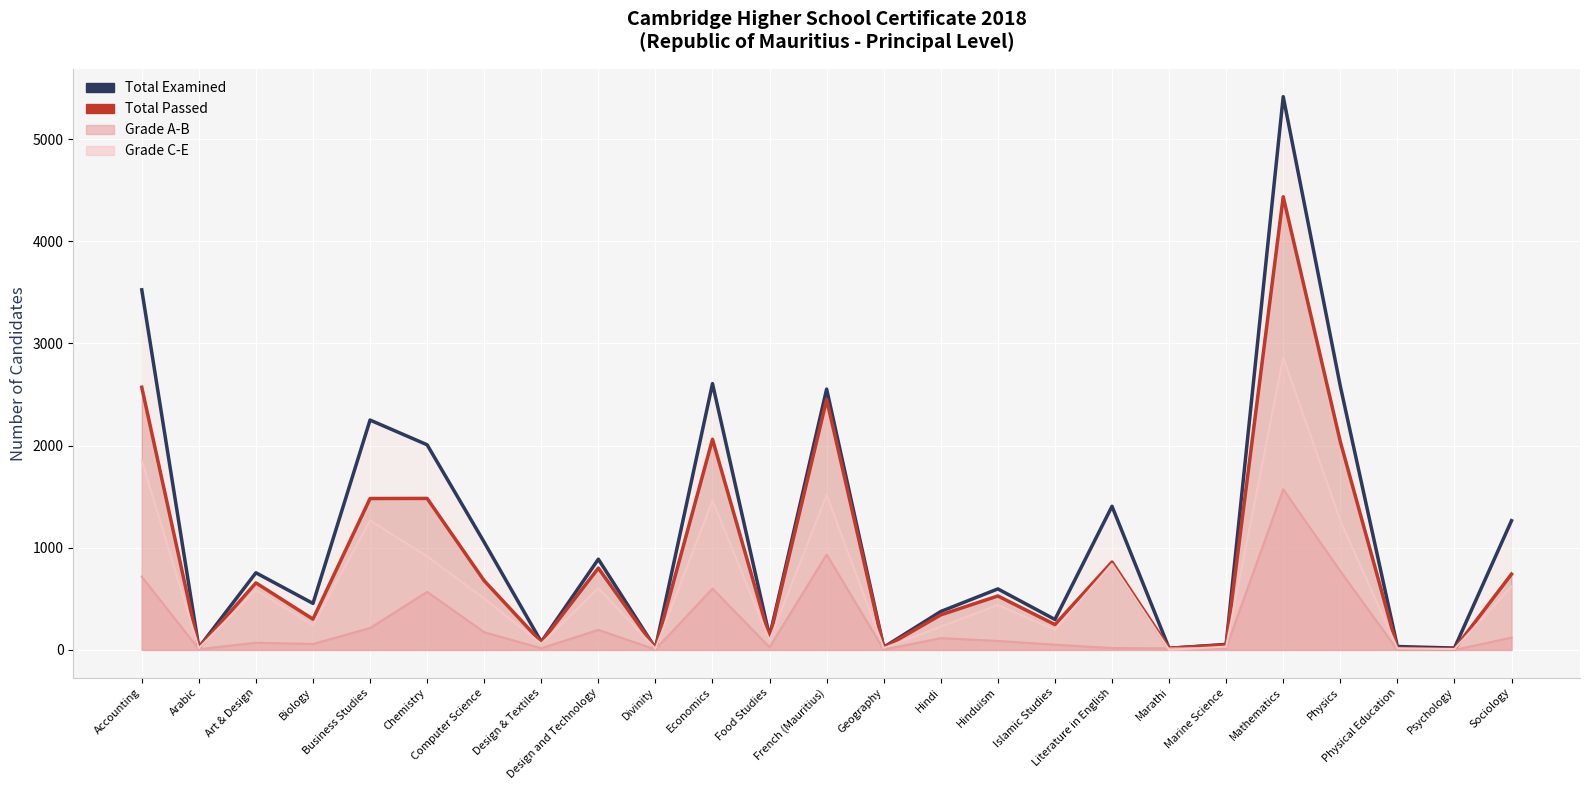

What is the total value across all series at Accounting?

6096